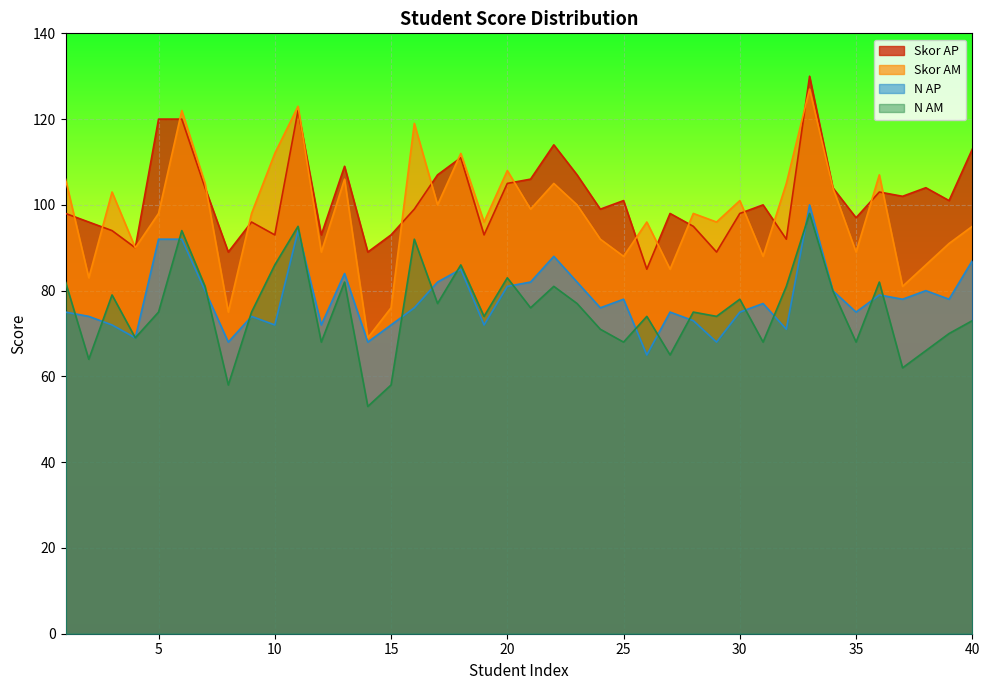

What is the difference between the maximum and second lowest values in the Skor AM series?

52